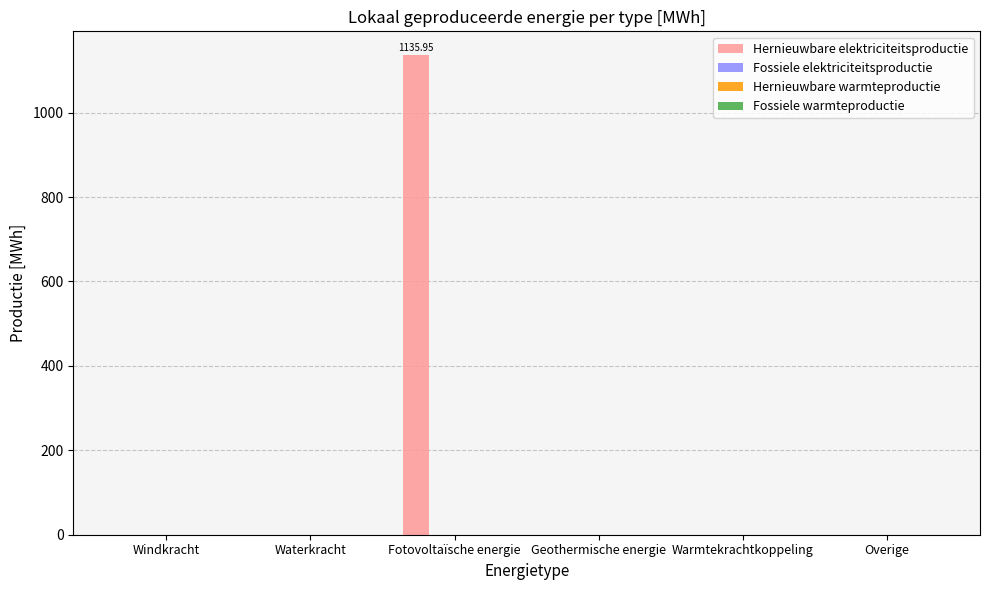

What is the sum of all values?

1136.0